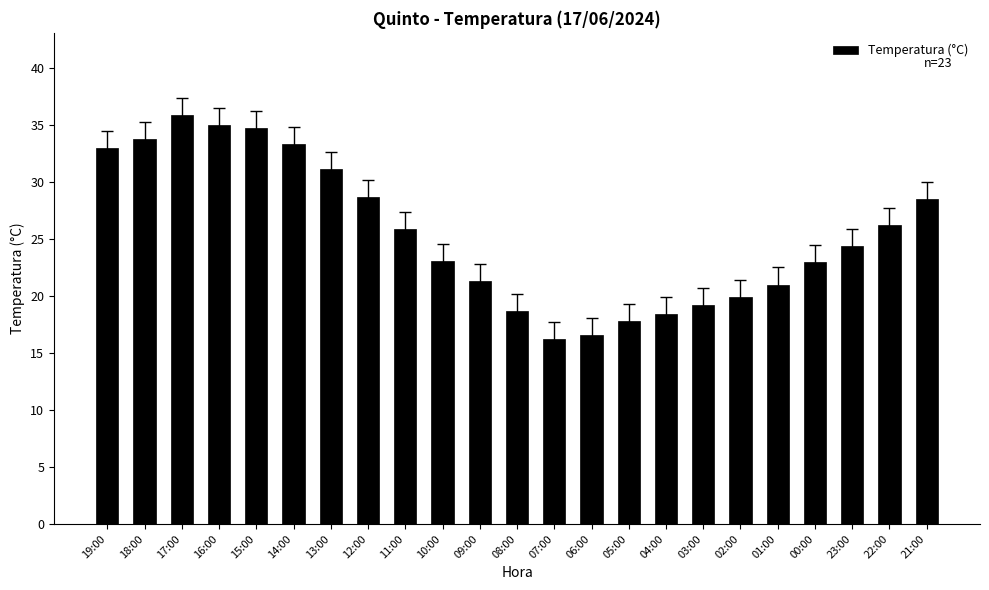

What is the difference between the maximum and minimum values?

19.7